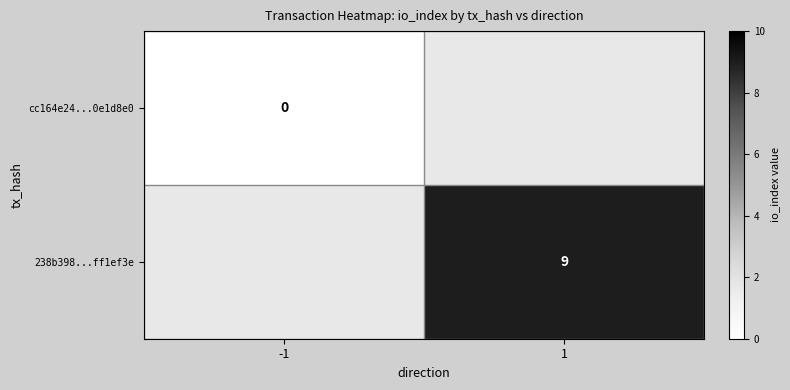

The 238b398...ff1ef3e series shows 6.1 at 1. True or false?

False